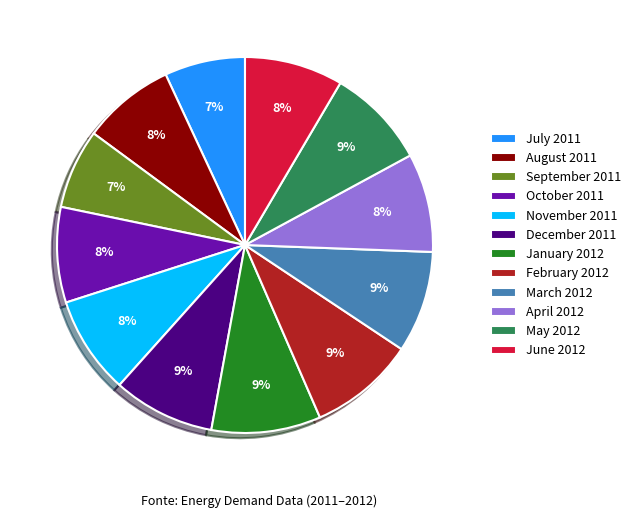

Combined, do July 2011 and December 2011 account for over 50%?

No